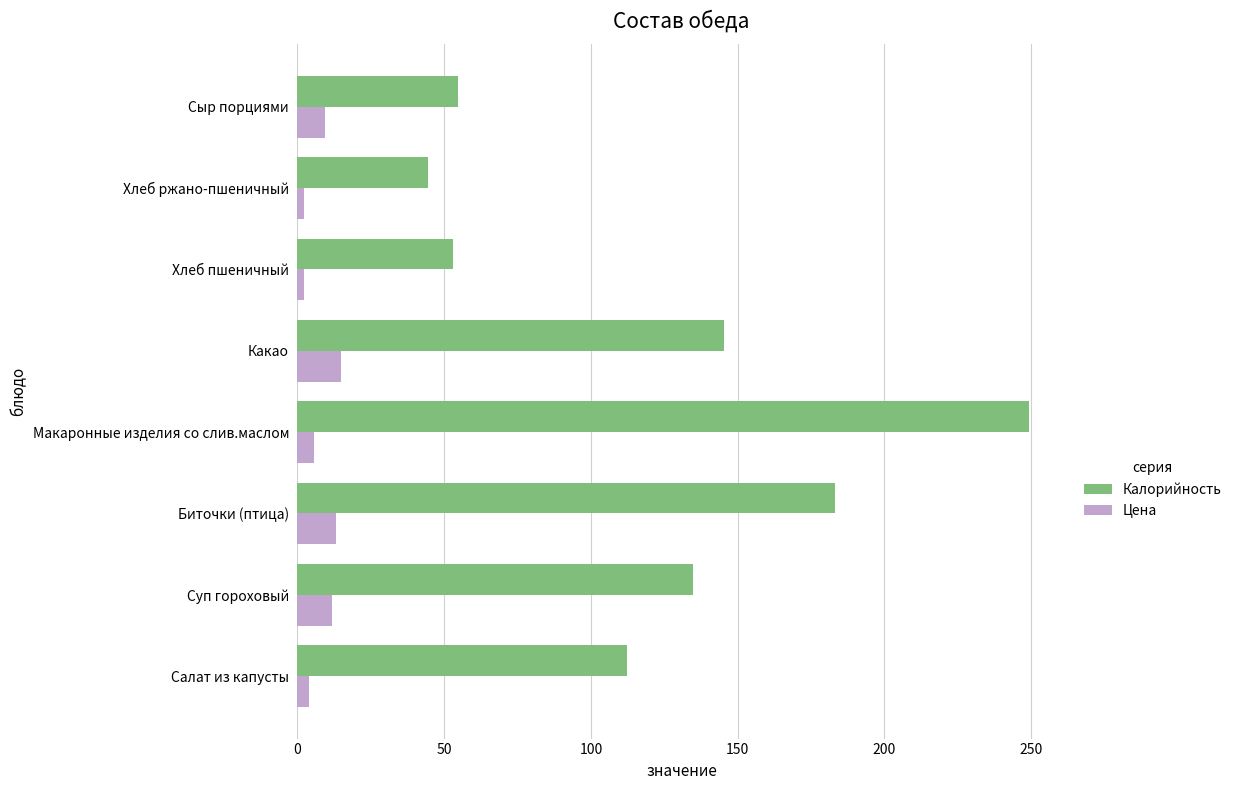

True or false: Калорийность has a value of 44.5 at Хлеб ржано-пшеничный.

True